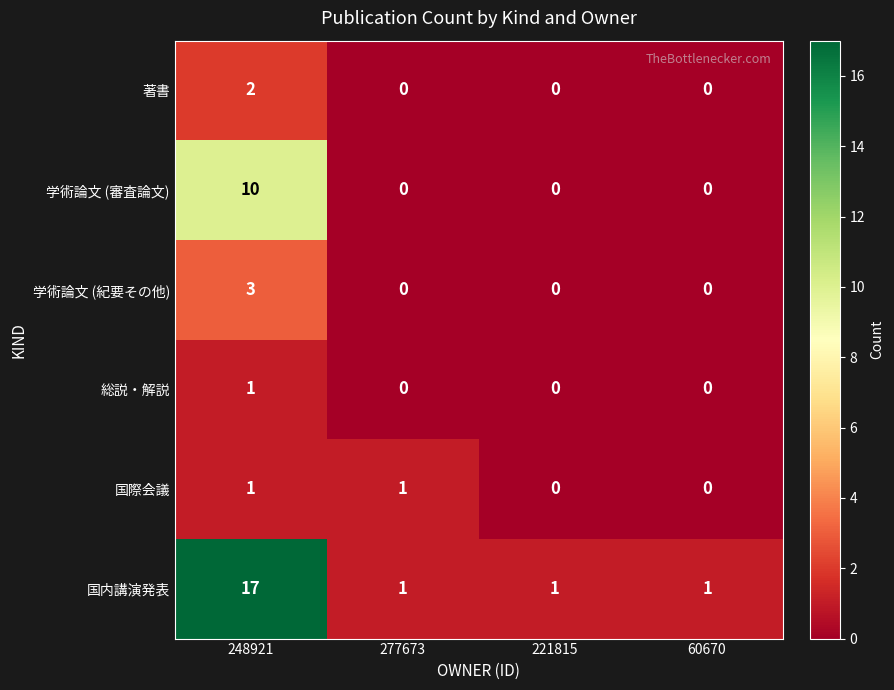

Reading right to left, list all the values displayed in this chart.

著書: 60670=0	221815=0	277673=0	248921=2
学術論文 (審査論文): 60670=0	221815=0	277673=0	248921=10
学術論文 (紀要その他): 60670=0	221815=0	277673=0	248921=3
総説・解説: 60670=0	221815=0	277673=0	248921=1
国際会議: 60670=0	221815=0	277673=1	248921=1
国内講演発表: 60670=1	221815=1	277673=1	248921=17